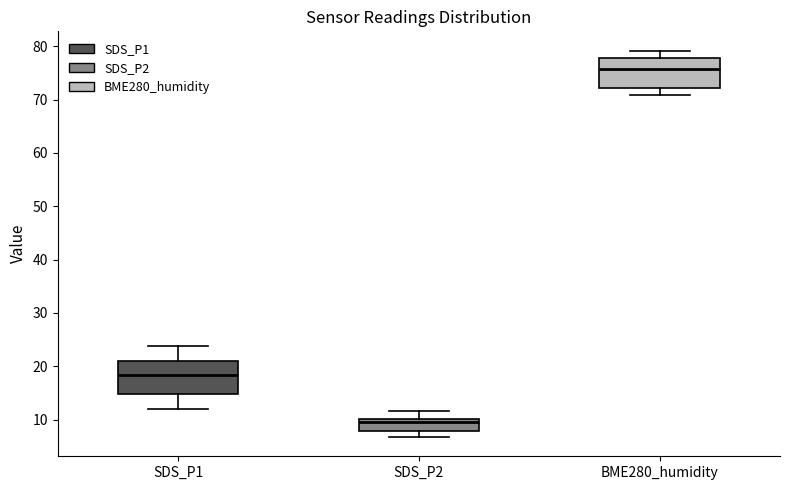

Reading left to right, transcribe this box plot: for each box, give where its median line is, the range the box spans, and where its two whiskers end, as read against the y-axis. The values are not printed on the chart, so give them approximately, as read against the axis.

SDS_P1: median 18, box 15 to 21, whiskers 12 to 24
SDS_P2: median 10 (just below the box's upper edge), box 8 to 10, whiskers 7 to 12
BME280_humidity: median 76, box 72 to 78, whiskers 71 to 79